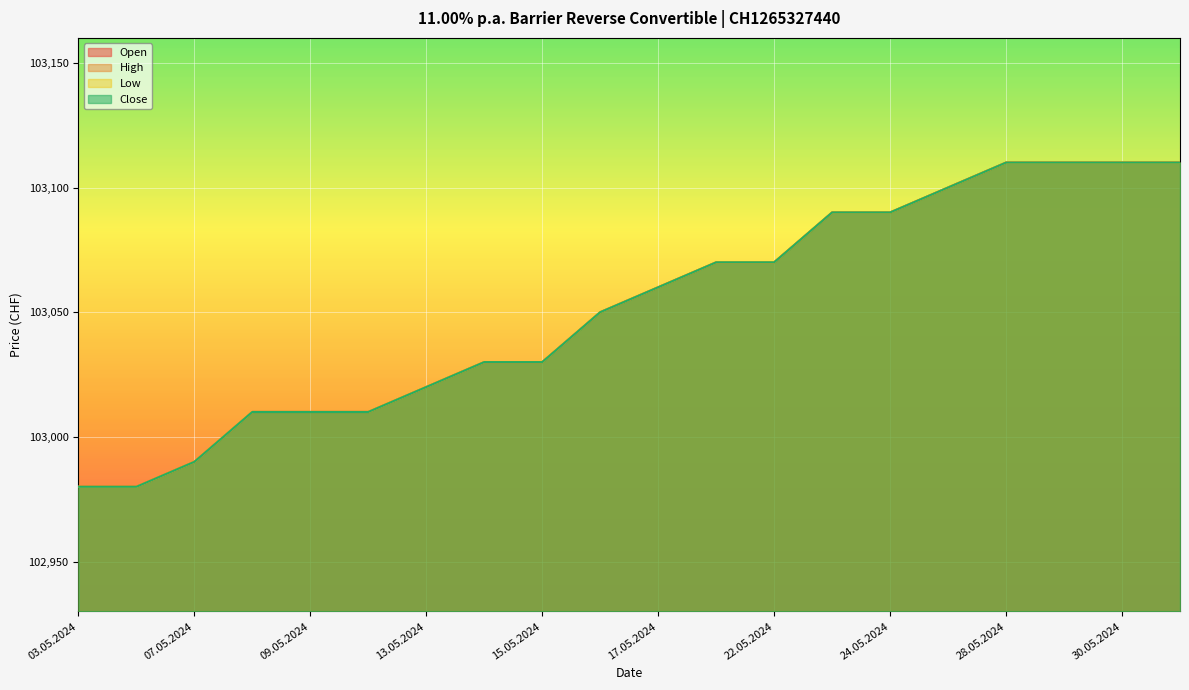

Reading left to right, extract all data points from this chart.

Open: 03.05.2024=102980	06.05.2024=102980	07.05.2024=102990	08.05.2024=103010	09.05.2024=103010	10.05.2024=103010	13.05.2024=103020	14.05.2024=103030	15.05.2024=103030	16.05.2024=103050	17.05.2024=103060	21.05.2024=103070	22.05.2024=103070	23.05.2024=103090	24.05.2024=103090	27.05.2024=103100	28.05.2024=103110	29.05.2024=103110	30.05.2024=103110	31.05.2024=103110
High: 03.05.2024=102980	06.05.2024=102980	07.05.2024=102990	08.05.2024=103010	09.05.2024=103010	10.05.2024=103010	13.05.2024=103020	14.05.2024=103030	15.05.2024=103030	16.05.2024=103050	17.05.2024=103060	21.05.2024=103070	22.05.2024=103070	23.05.2024=103090	24.05.2024=103090	27.05.2024=103100	28.05.2024=103110	29.05.2024=103110	30.05.2024=103110	31.05.2024=103110
Low: 03.05.2024=102980	06.05.2024=102980	07.05.2024=102990	08.05.2024=103010	09.05.2024=103010	10.05.2024=103010	13.05.2024=103020	14.05.2024=103030	15.05.2024=103030	16.05.2024=103050	17.05.2024=103060	21.05.2024=103070	22.05.2024=103070	23.05.2024=103090	24.05.2024=103090	27.05.2024=103100	28.05.2024=103110	29.05.2024=103110	30.05.2024=103110	31.05.2024=103110
Close: 03.05.2024=102980	06.05.2024=102980	07.05.2024=102990	08.05.2024=103010	09.05.2024=103010	10.05.2024=103010	13.05.2024=103020	14.05.2024=103030	15.05.2024=103030	16.05.2024=103050	17.05.2024=103060	21.05.2024=103070	22.05.2024=103070	23.05.2024=103090	24.05.2024=103090	27.05.2024=103100	28.05.2024=103110	29.05.2024=103110	30.05.2024=103110	31.05.2024=103110